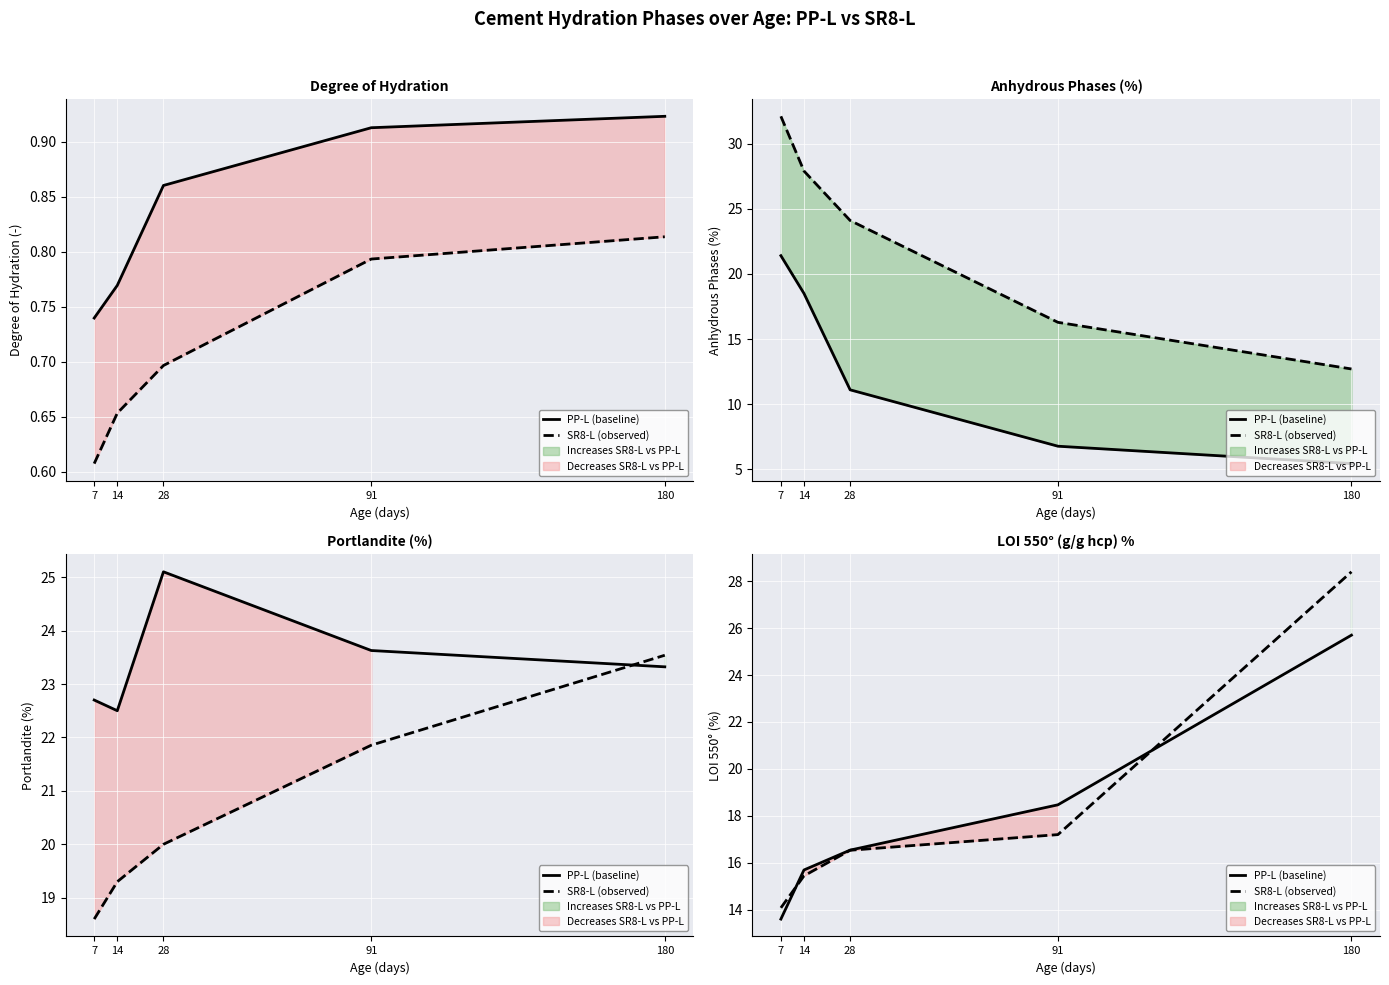

What is the difference between the maximum and minimum values in the SR8-L (observed) series?

14.3